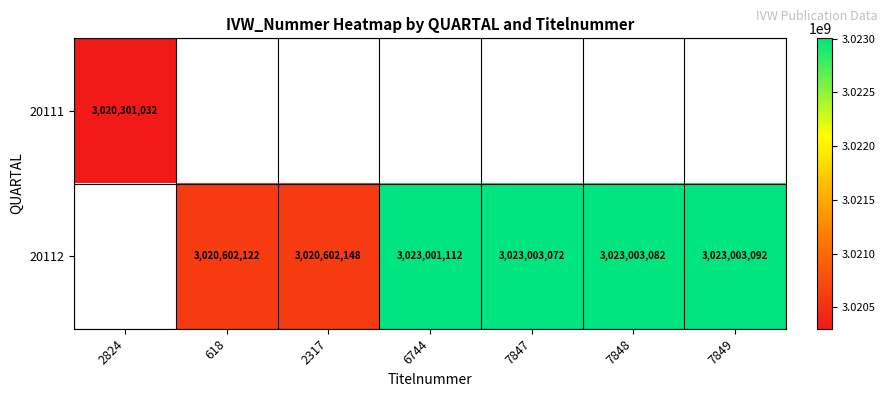

The 20112 series shows 4060852337 at 7847. True or false?

False